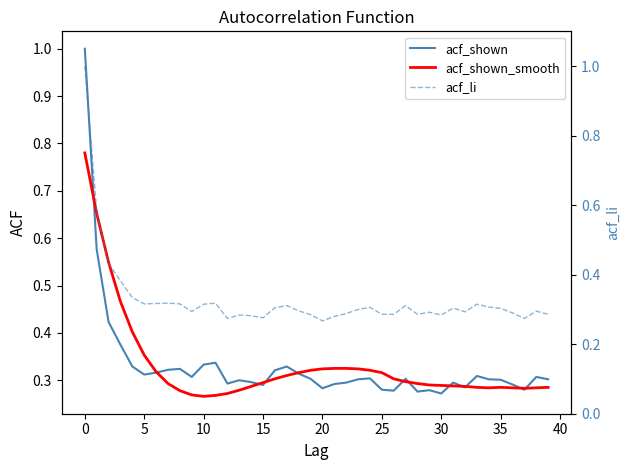

What is the maximum value for acf_shown_smooth?

0.8